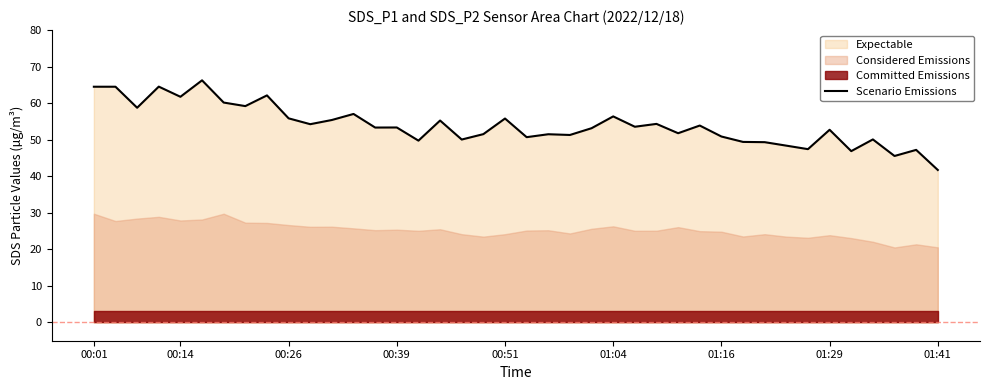

The Scenario Emissions series shows 23.8 at 00:51. True or false?

False